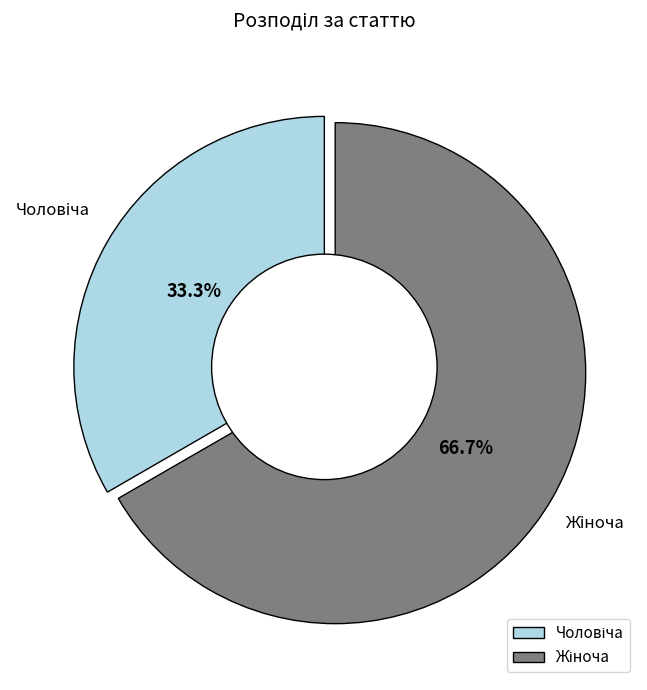

Is there a majority slice in this chart?

Yes